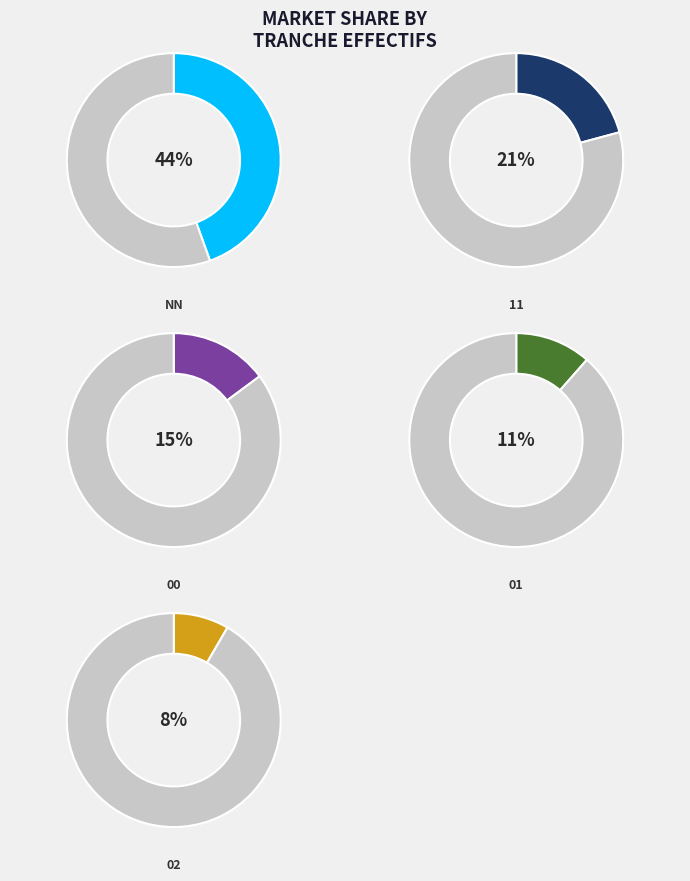

Do 21 and 01 together represent more than half of the pie?

No